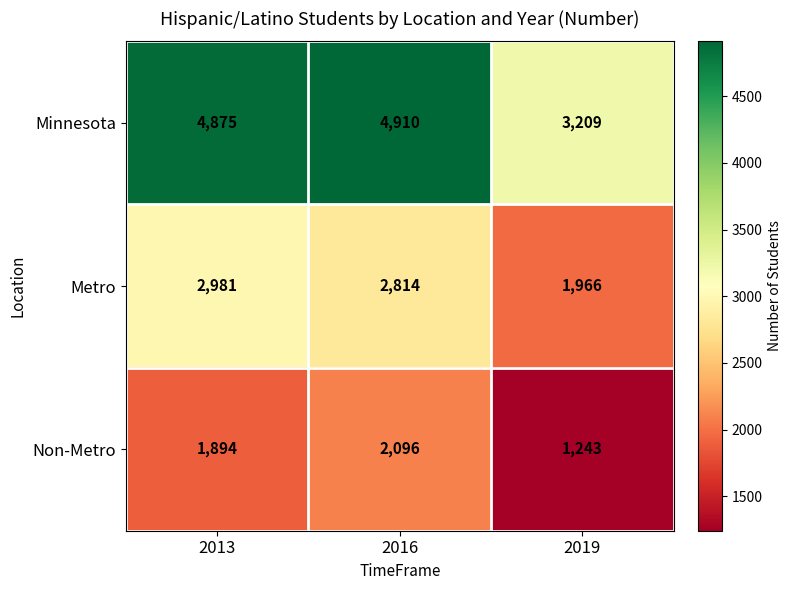

Reading right to left, transcribe all the data shown in this chart.

Minnesota: 2019=3209	2016=4910	2013=4875
Metro: 2019=1966	2016=2814	2013=2981
Non-Metro: 2019=1243	2016=2096	2013=1894